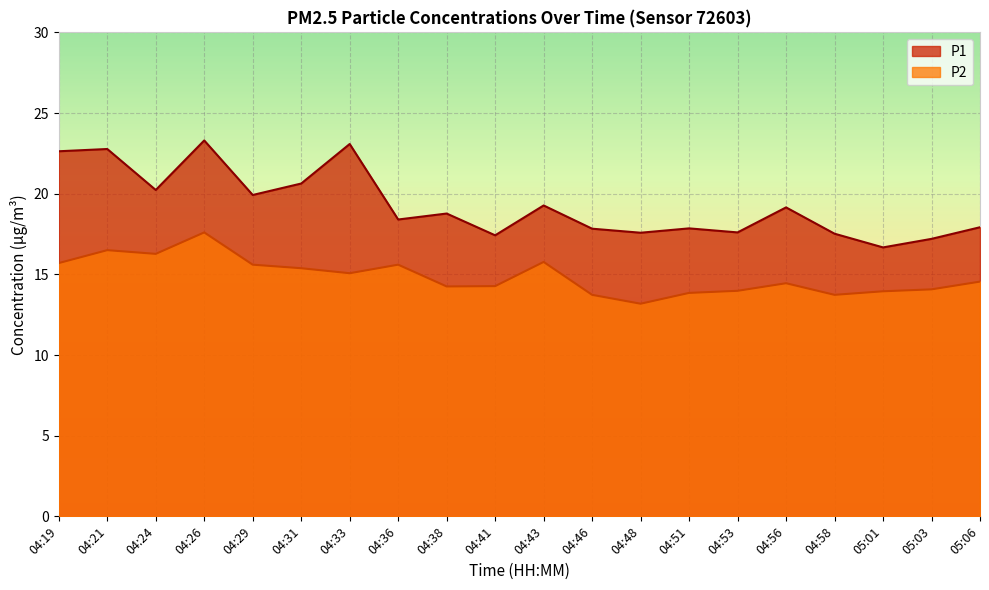

Rank the categories by P1 value from highest to lowest.

04:26, 04:33, 04:21, 04:19, 04:31, 04:24, 04:29, 04:43, 04:56, 04:38, 04:36, 05:06, 04:51, 04:46, 04:53, 04:48, 04:58, 04:41, 05:03, 05:01